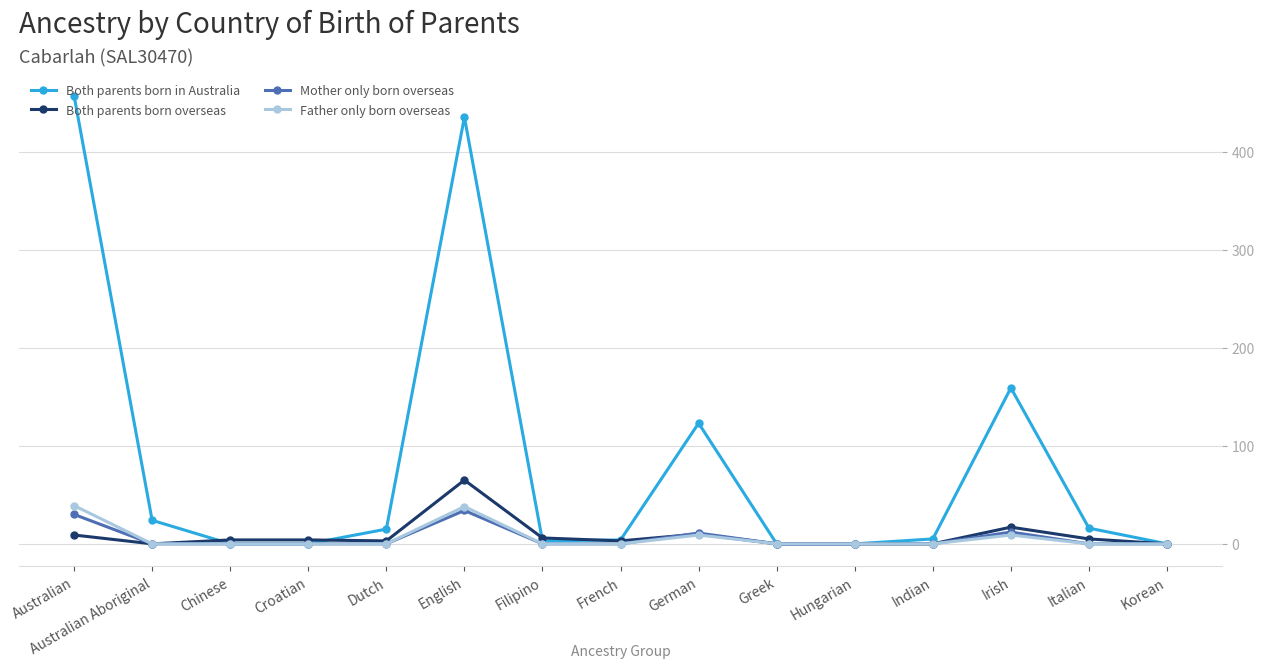

What are all the series names shown in the legend?

Both parents born in Australia, Both parents born overseas, Mother only born overseas, Father only born overseas